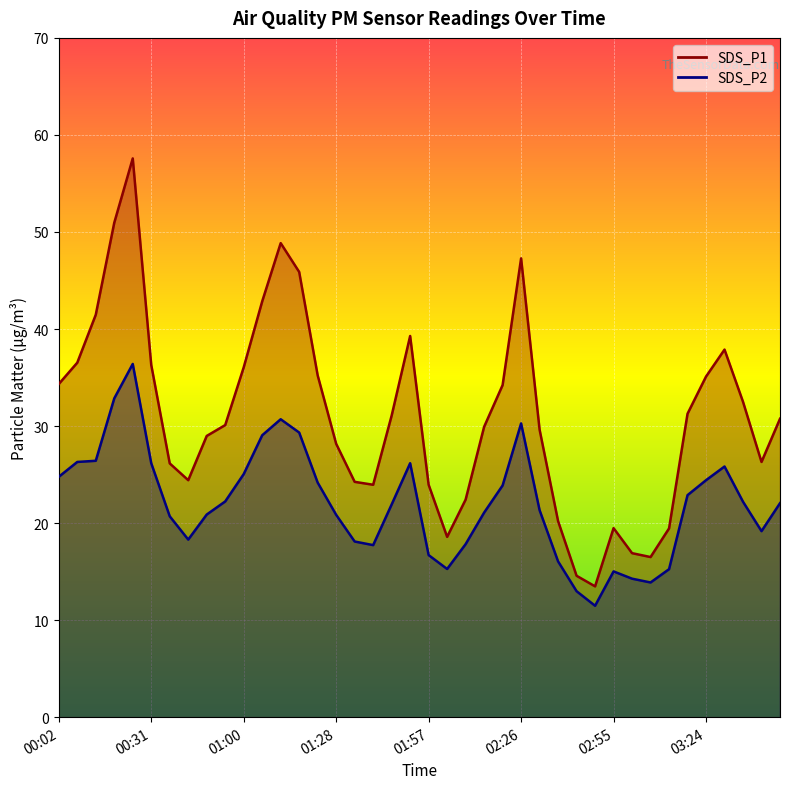

Is the value of SDS_P1 at 00:48 greater than the value of SDS_P2 at 00:25?

No